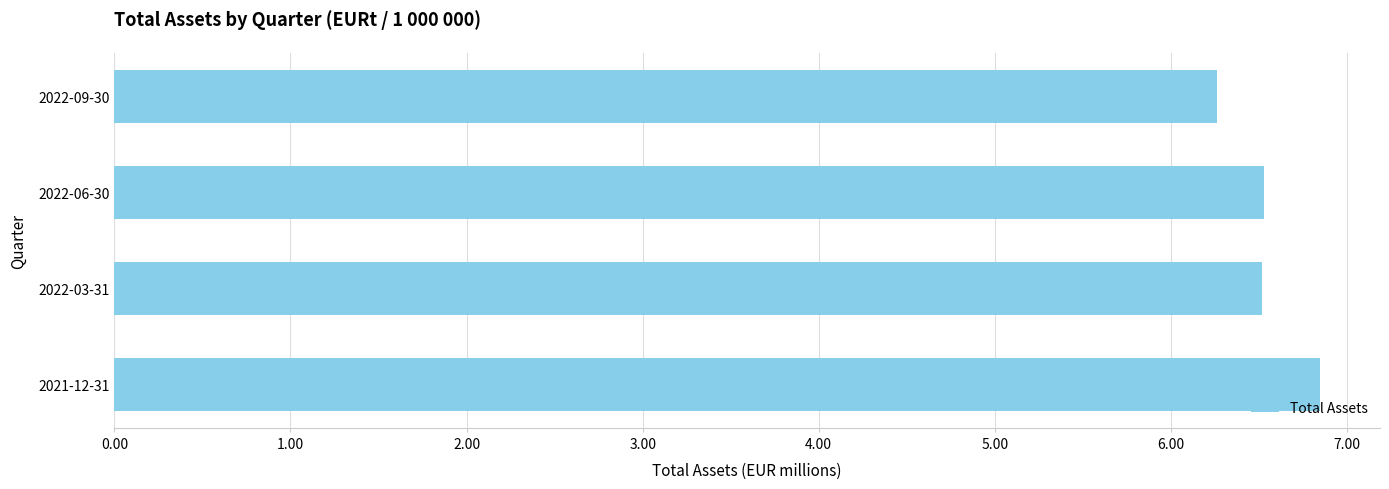

Reading top to bottom, transcribe all the data shown in this chart.

6.3	6.5	6.5	6.8